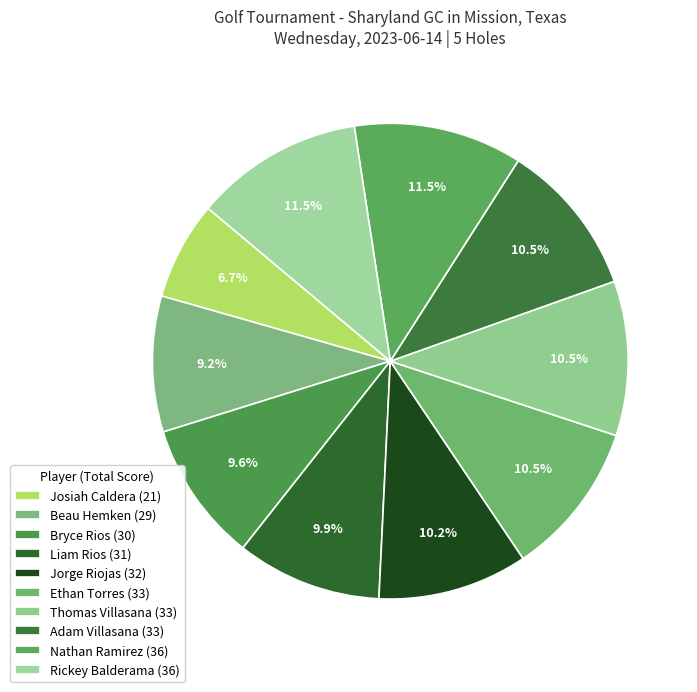

To the nearest percent, what portion does Adam Villasana represent?

11%